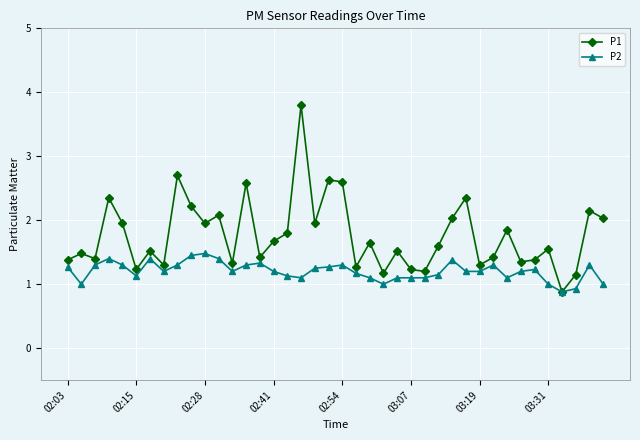

True or false: P1 has more than 1 interior local peaks.

True